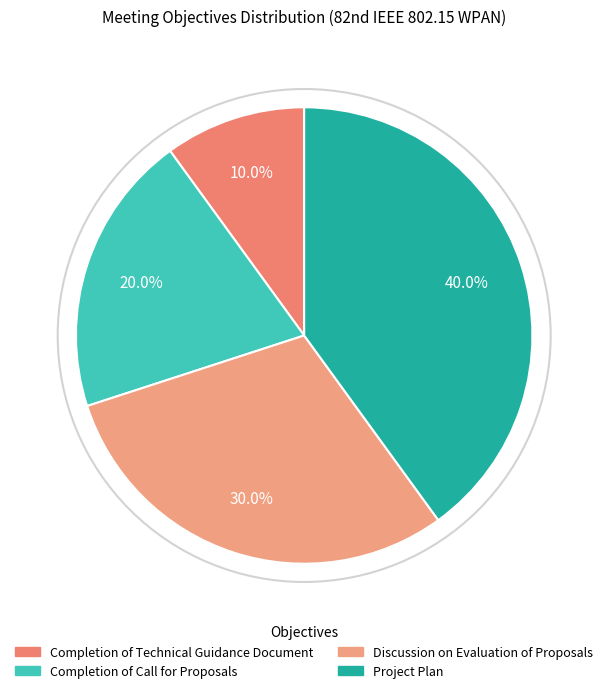

To the nearest percent, what is the difference between the largest and smallest slice percentages?

30%